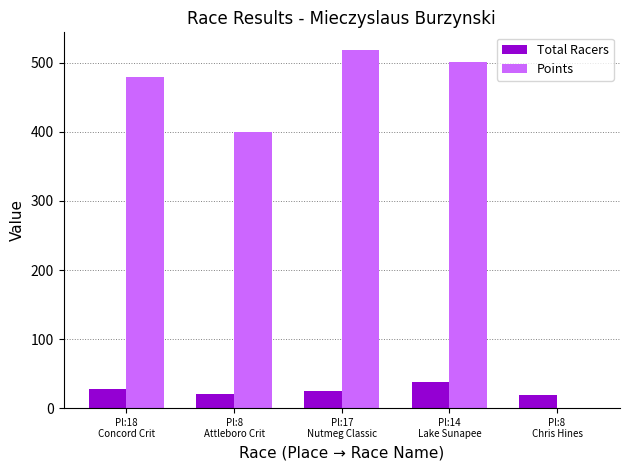

What is the maximum value shown in the chart?

518.4